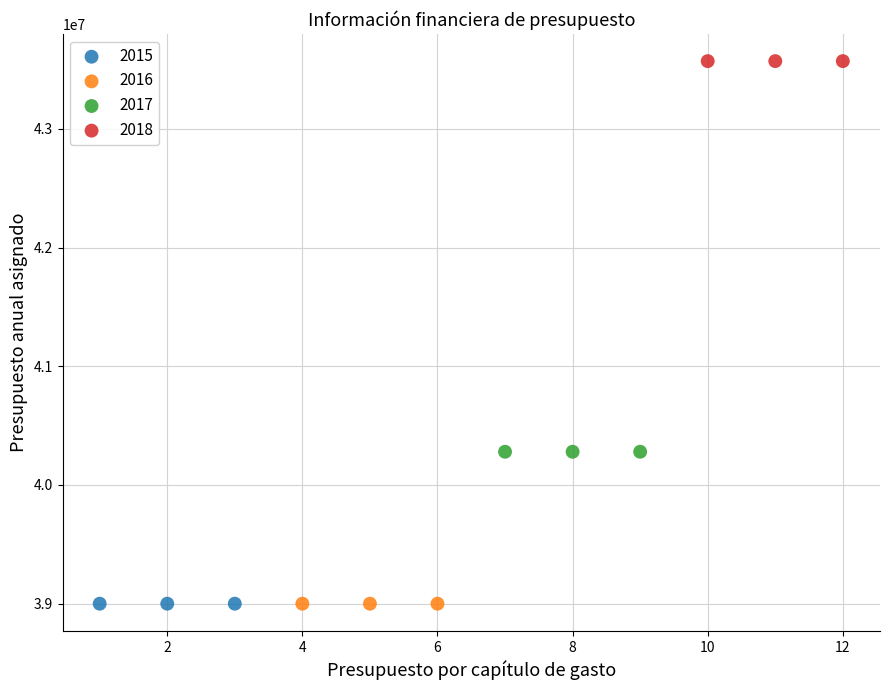

Which series contains the highest Y value?

2018